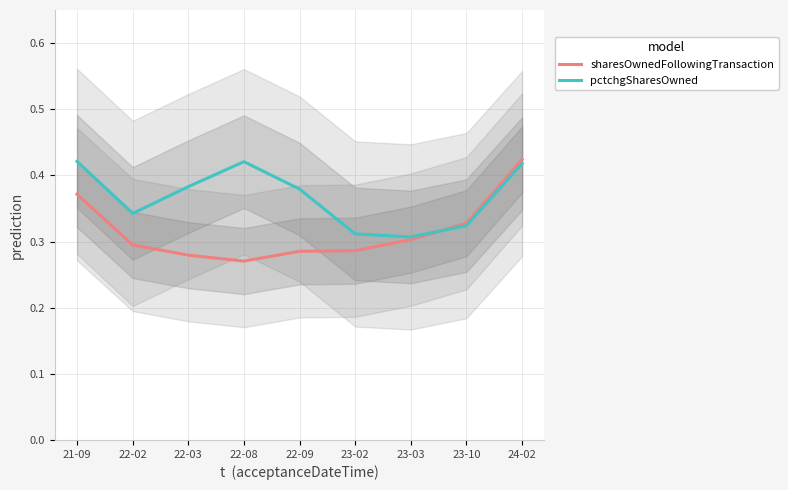

The value of pctchgSharesOwned at 21-09 is 0.2. True or false?

False